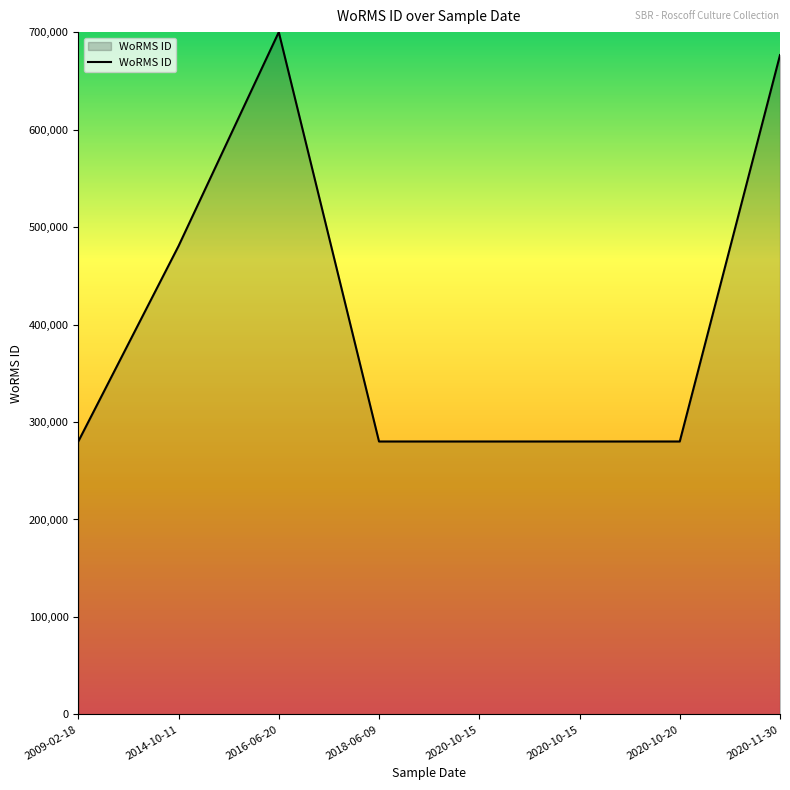

What is the value of the 1st point from the left?

280022.2